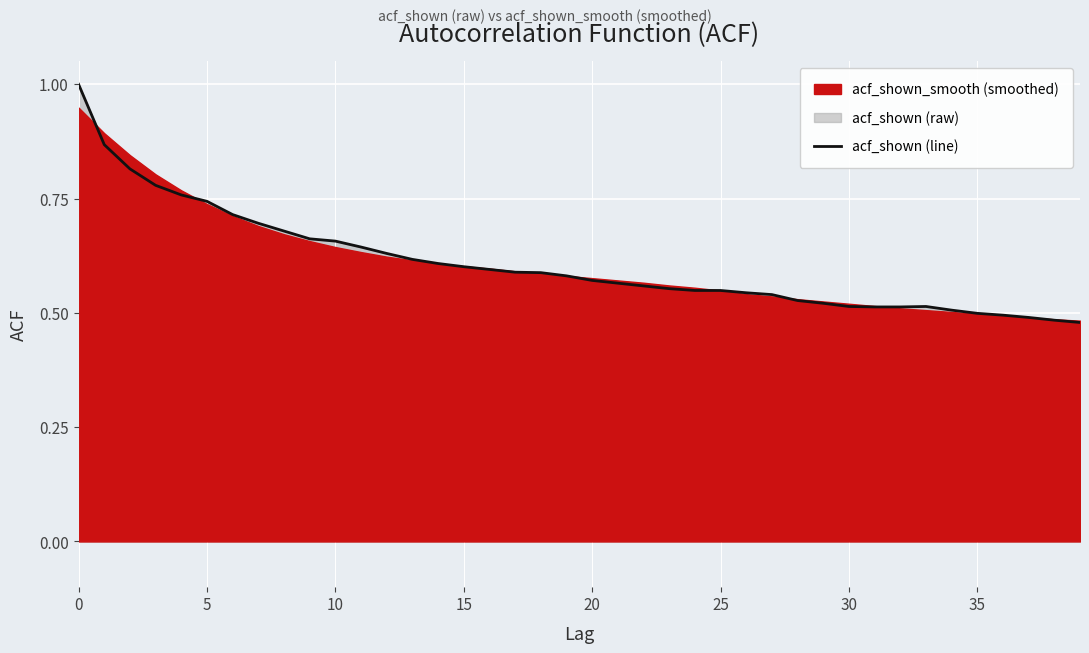

What is the value of the 6th point from the left?

0.7